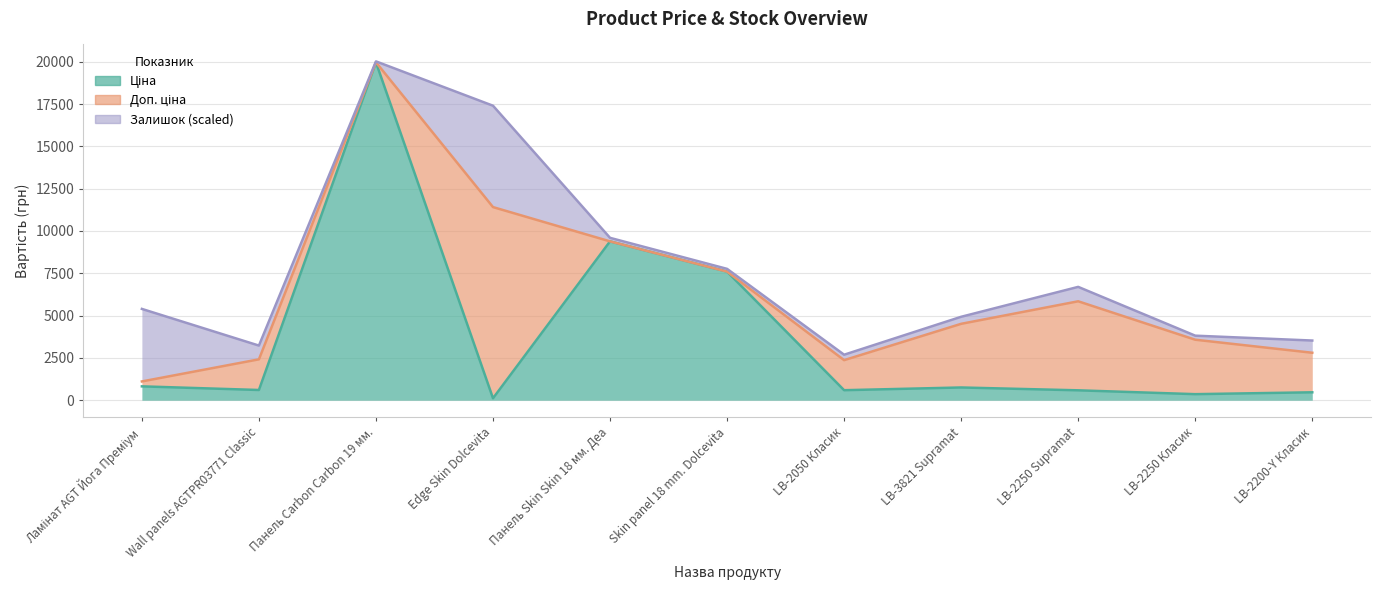

Between Ламінат AGT Йога Преміум and LB-2200-Y Класик, which is larger?

Ламінат AGT Йога Преміум